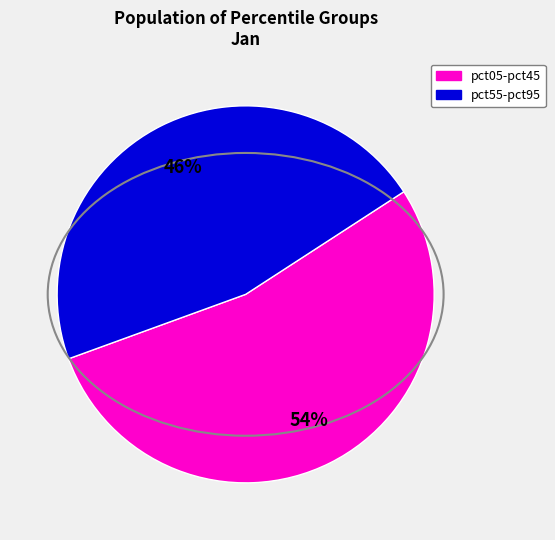

Is there any slice that represents more than half of the pie?

Yes